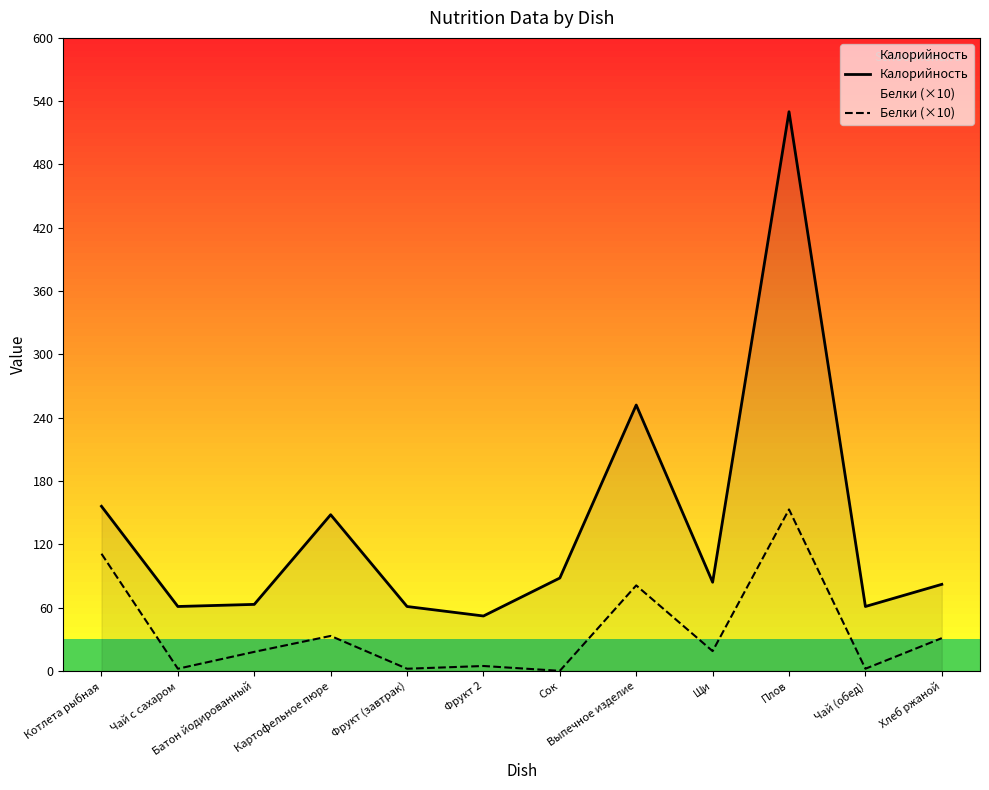

What is the average value of the Белки (×10) series?

38.0